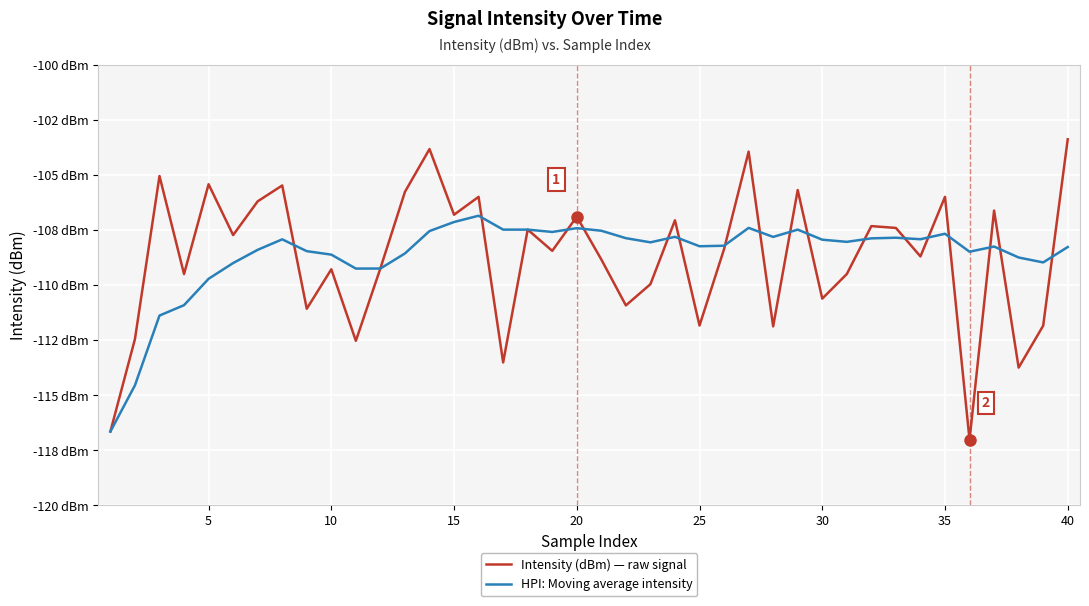

Is this an area chart (filled region under the line)?

No